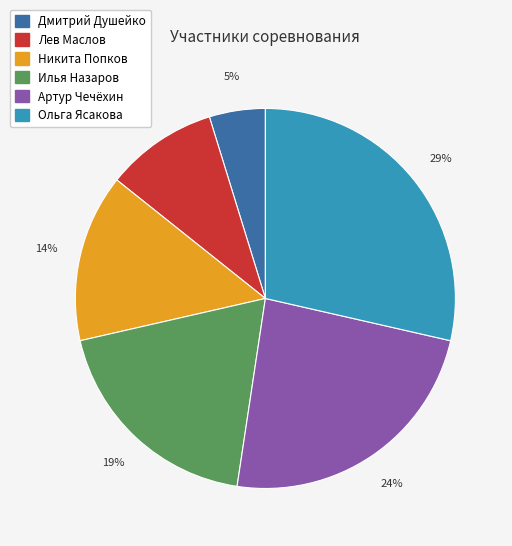

Is there any slice that represents more than half of the pie?

No